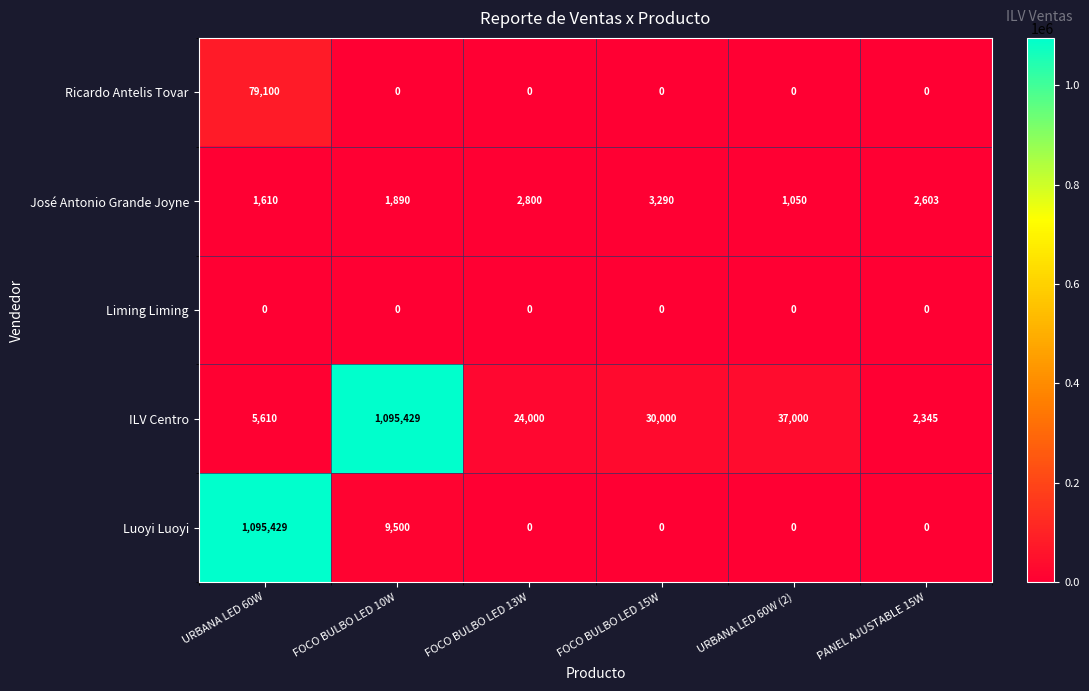

What is the greatest value displayed?

1095429